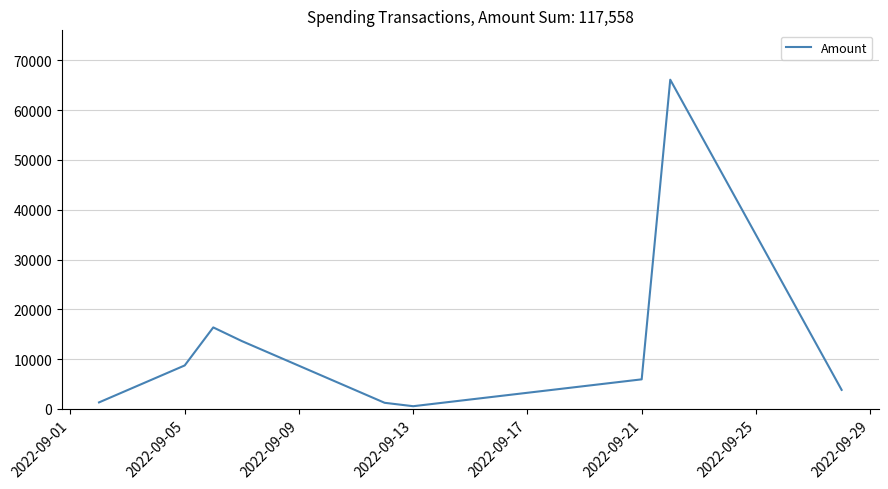

What is the maximum value shown in the chart?

66125.5